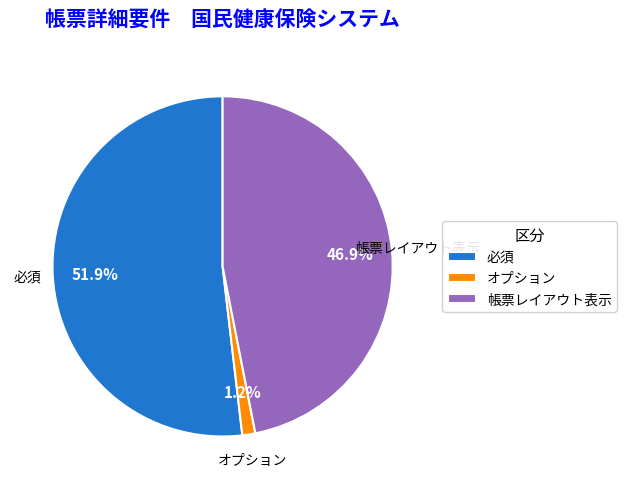

What percentage is the 帳票レイアウト表示 slice, to the nearest percent?

47%